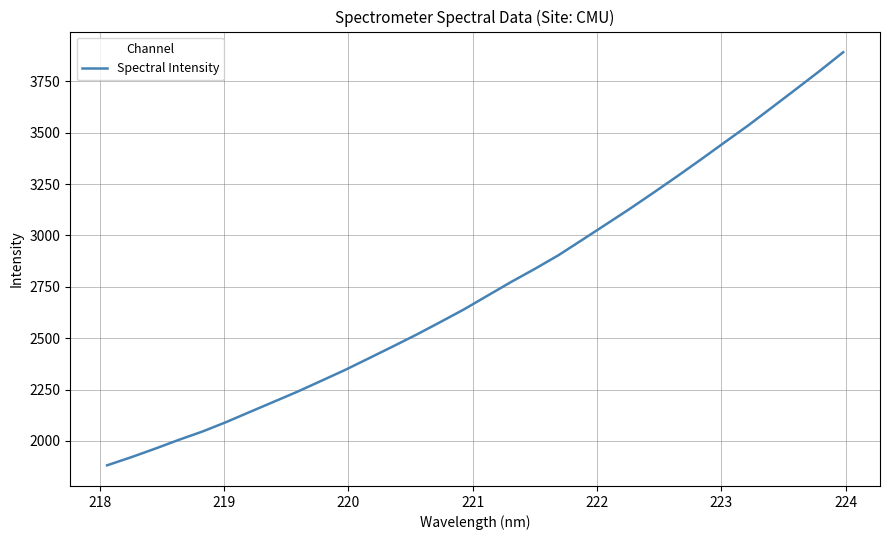

What is the minimum value shown in the chart?

1881.4